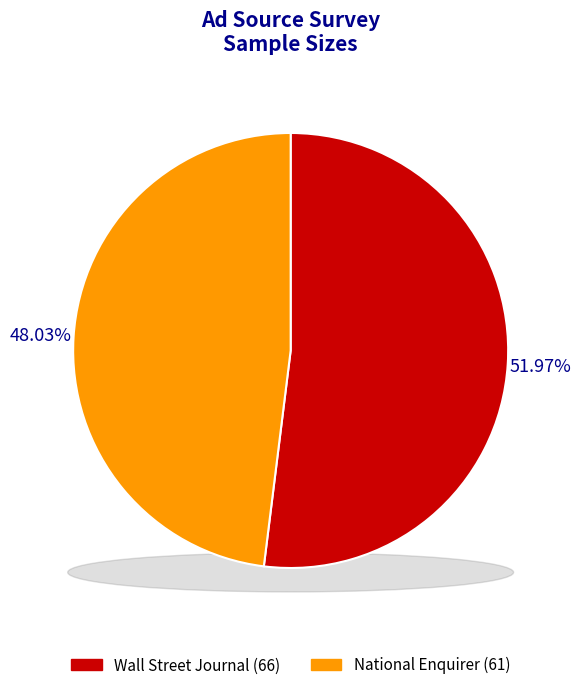

Do National Enquirer and Wall Street Journal together represent more than half of the pie?

Yes